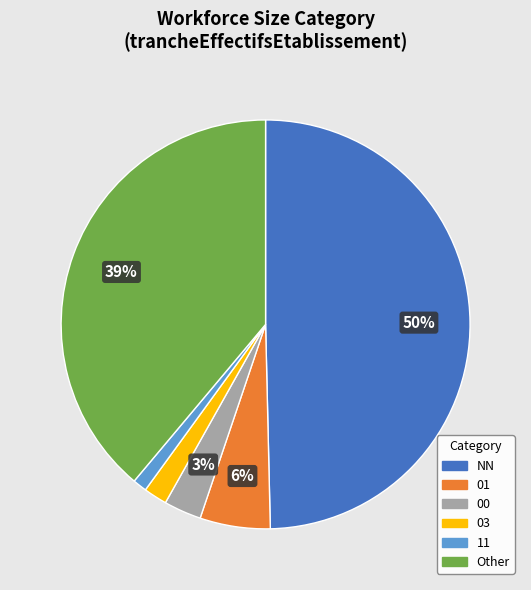

To the nearest percent, what is the average slice percentage?

17%